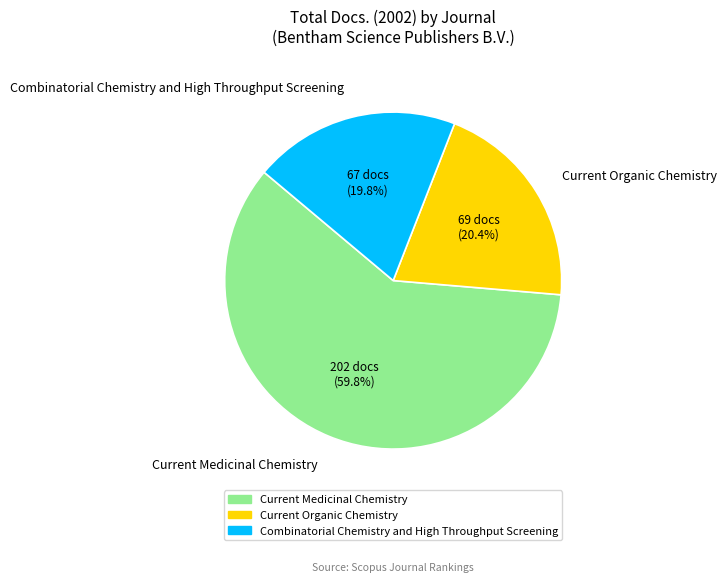

What percentage is the Current Organic Chemistry slice, to the nearest percent?

20%